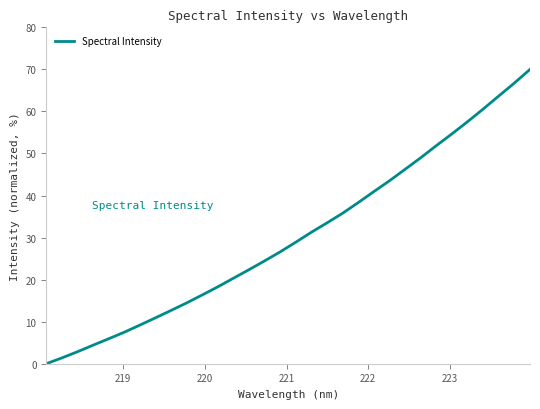

What is the maximum value shown in the chart?

70.0